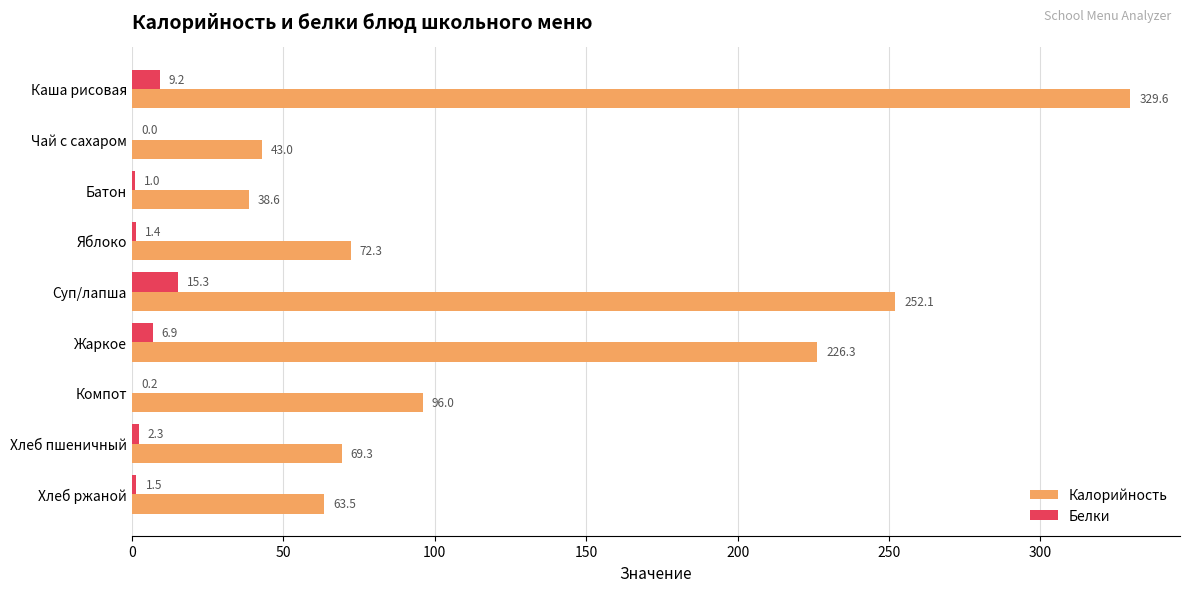

Is it true that Калорийность equals 14.9 at Хлеб ржаной?

False